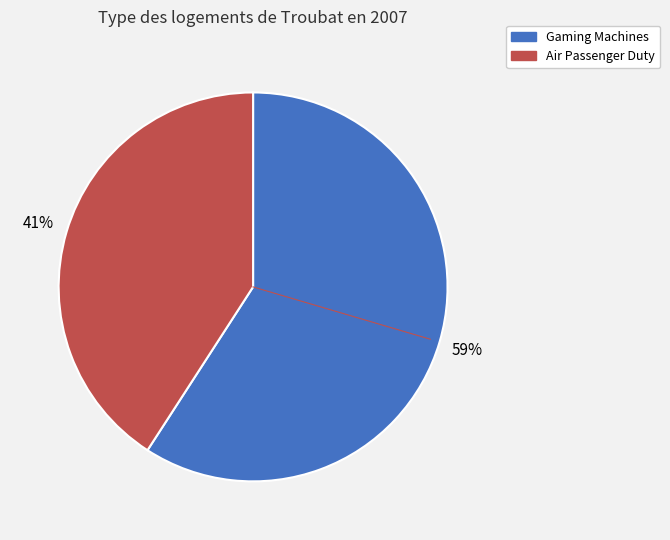

Does any single category account for the majority?

Yes